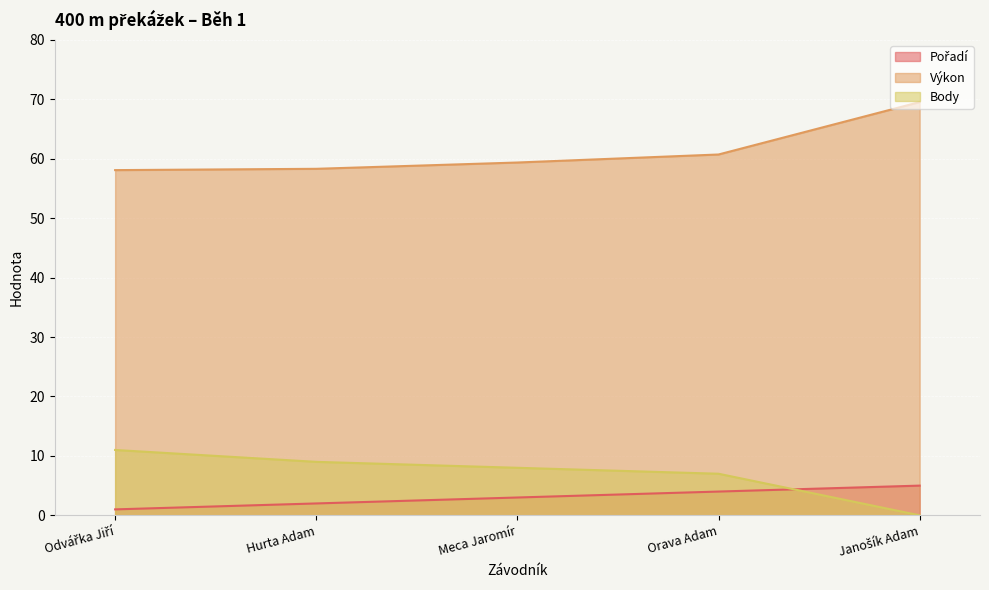

What position from the right is Meca Jaromír?

3